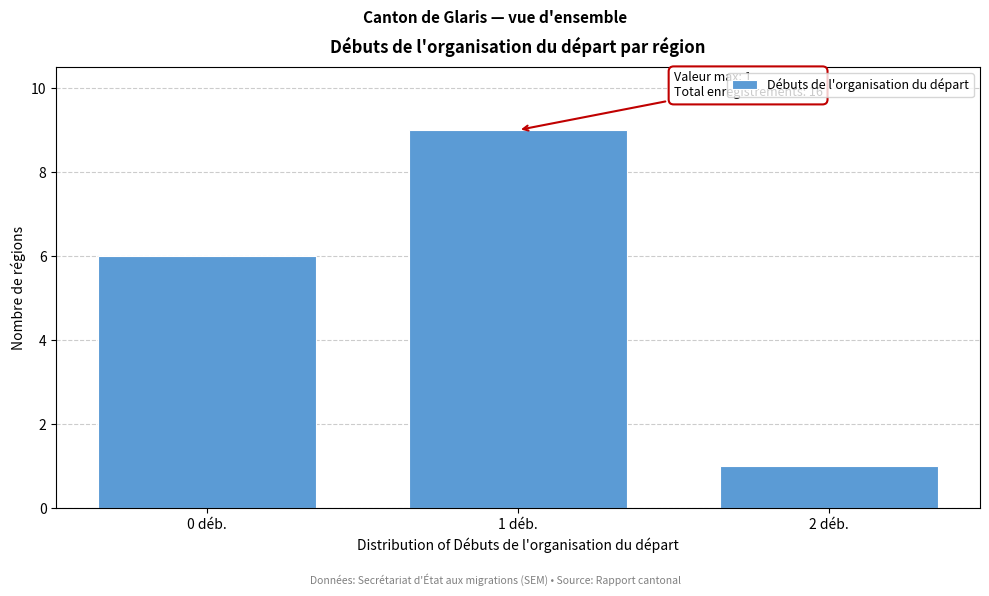

Reading left to right, what are all the values shown in this chart?

6	9	1